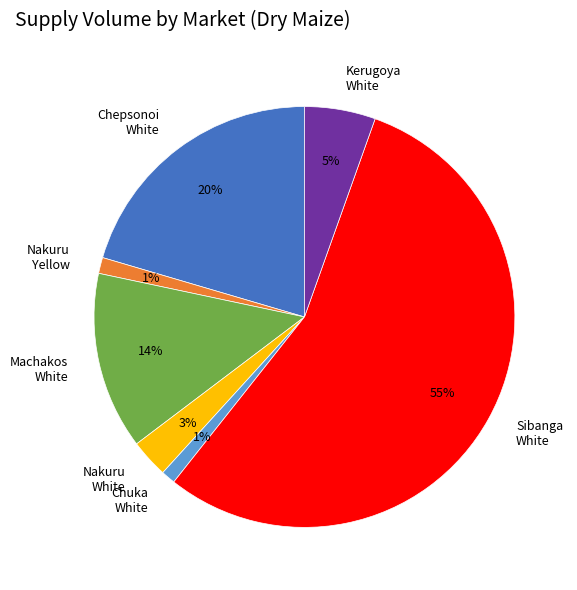

Do Nakuru Yellow and Machakos White together represent more than half of the pie?

No